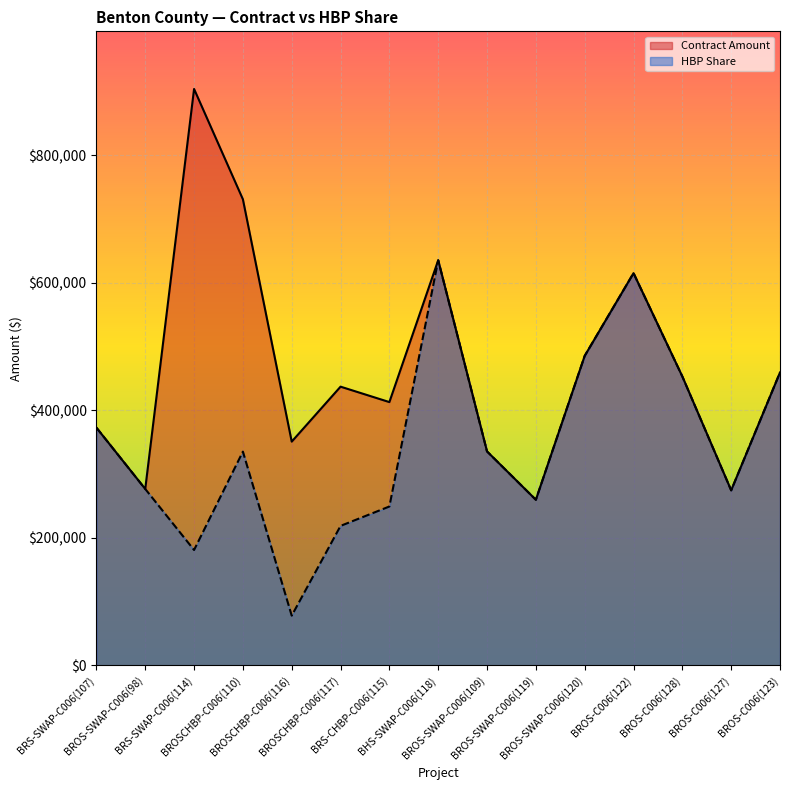

At how many categories does at least one series exceed 297772?

12